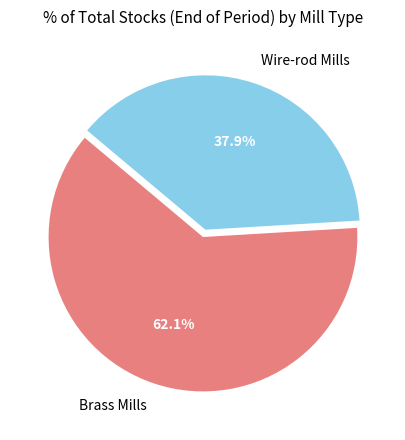

The Brass Mills slice represents 62% of the pie. True or false?

True